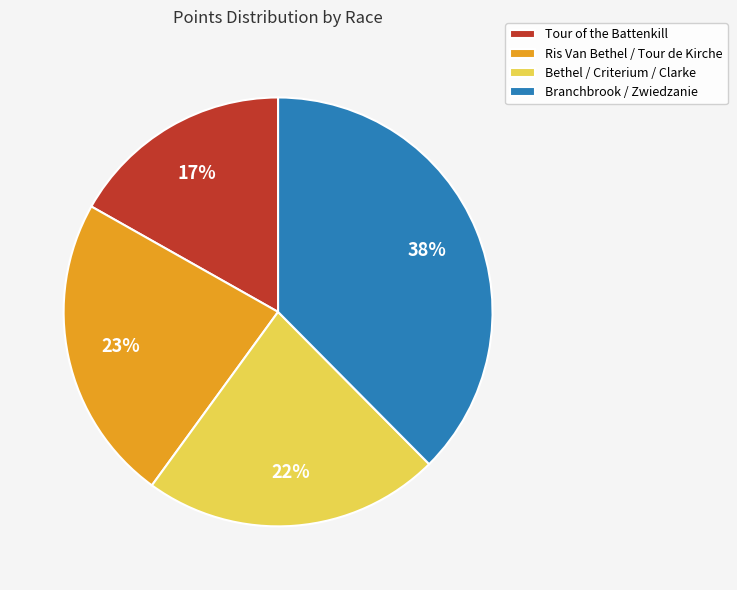

How many segments does this pie chart have?

4